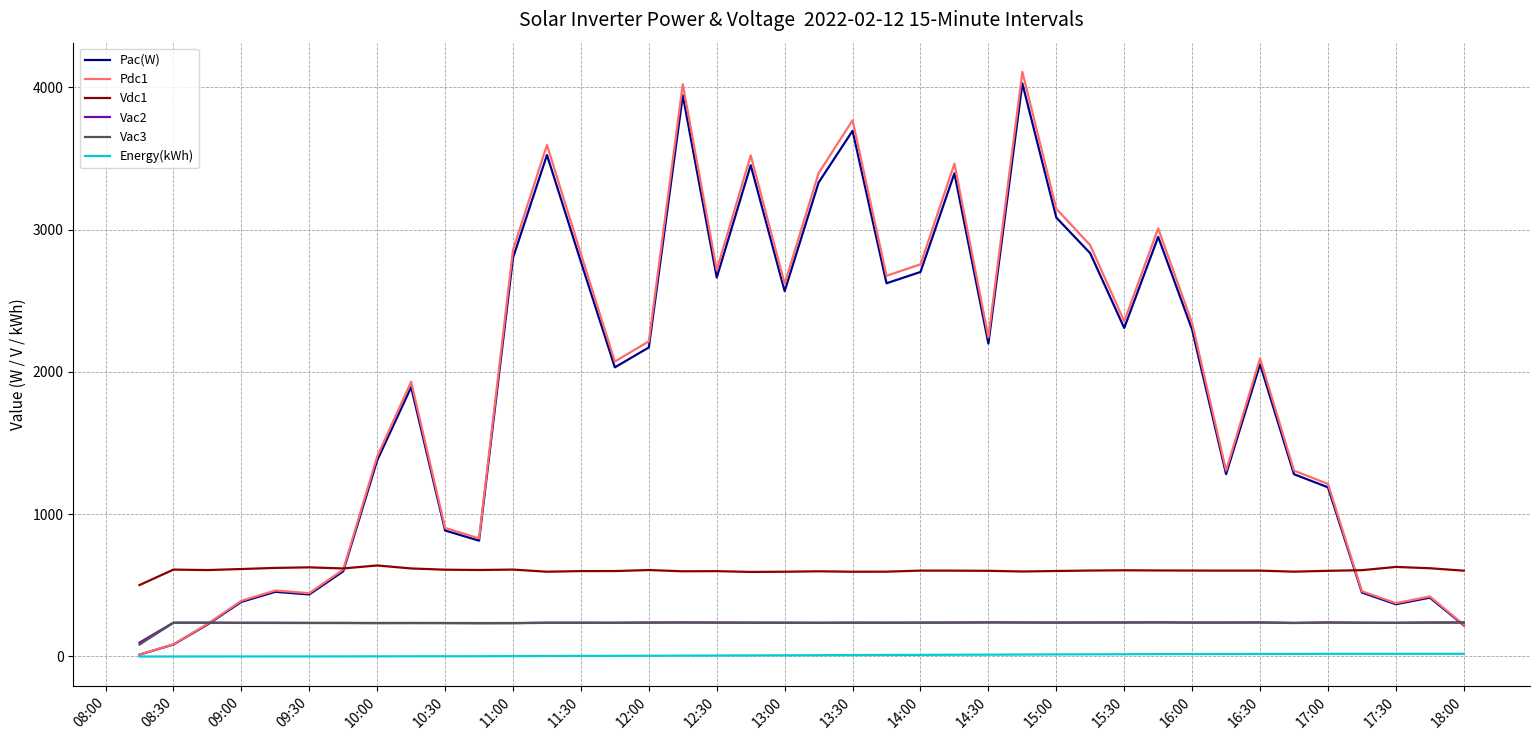

How many values in the Pac(W) series exceed 2171?

20